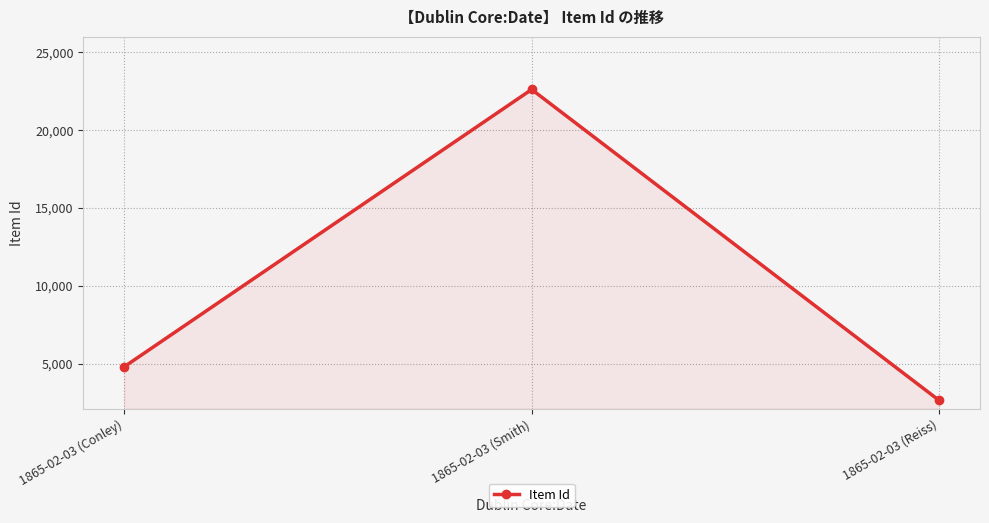

At which category does the chart reach its peak across all series?

1865-02-03 (Smith)